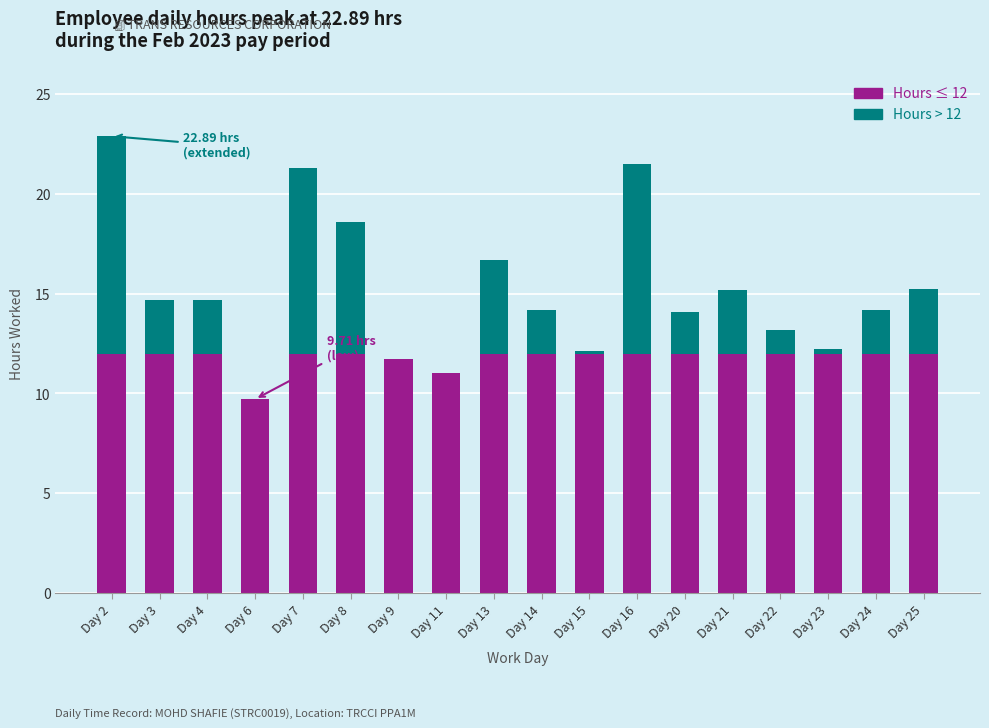

What is the total value across all series at Day 22?

13.2